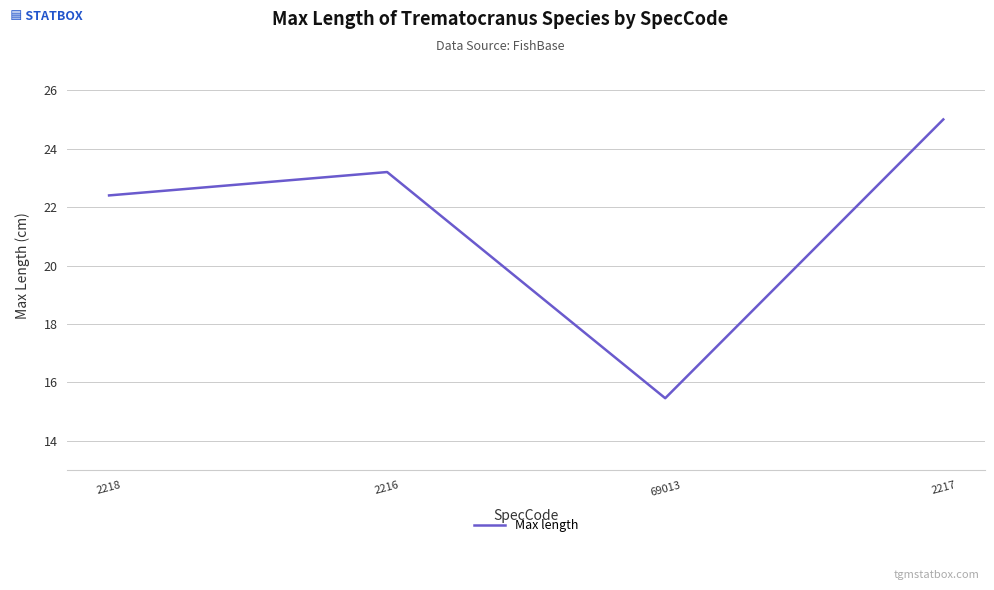

List the labels in order of value, smallest first.

69013, 2218, 2216, 2217